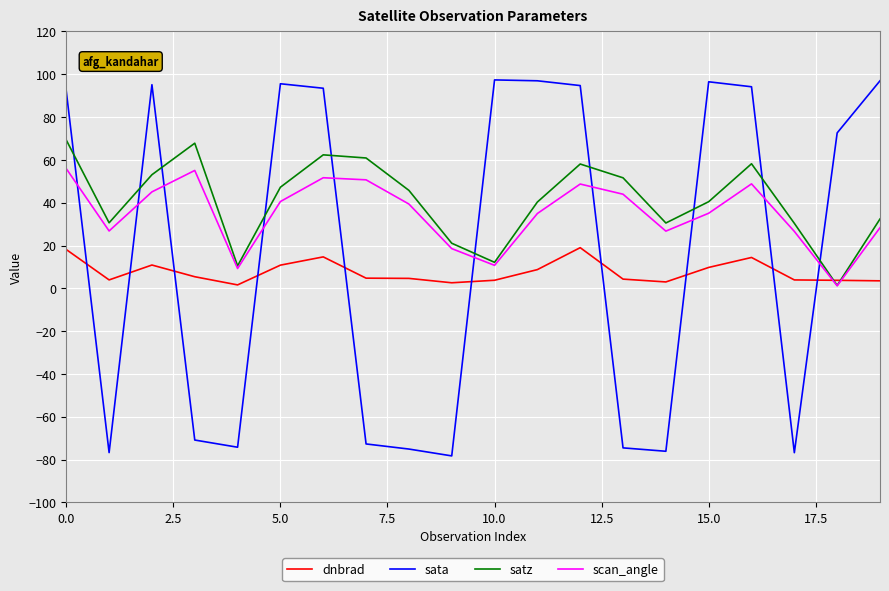

Which series has the largest range (max minus min)?

sata